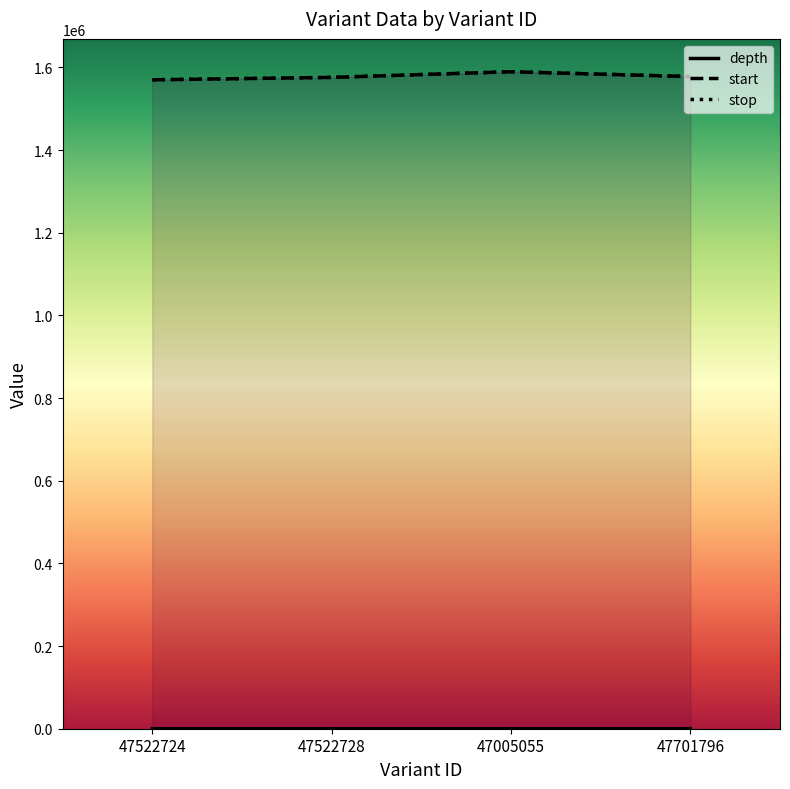

True or false: start and stop cross at least once.

False